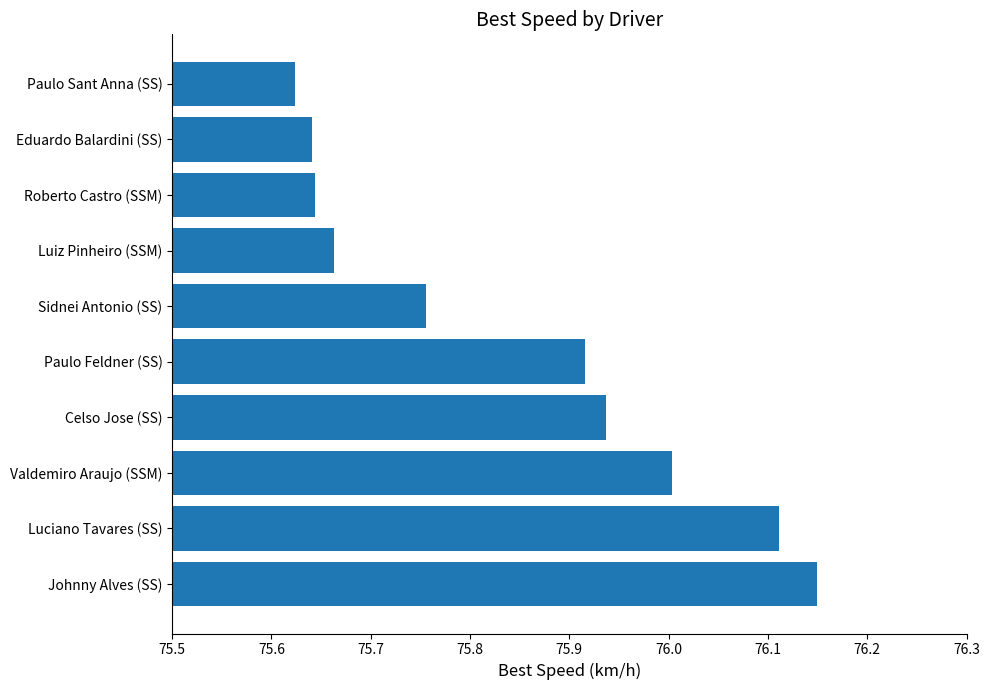

Which label corresponds to the smallest value in the chart?

Paulo Sant Anna (SS)